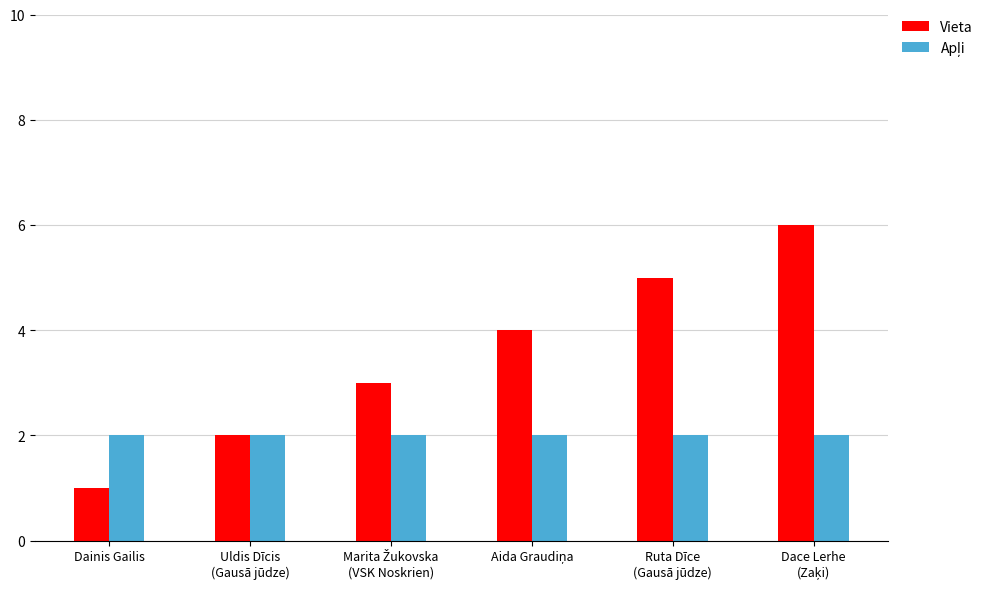

What is the sum of all Vieta values?

21